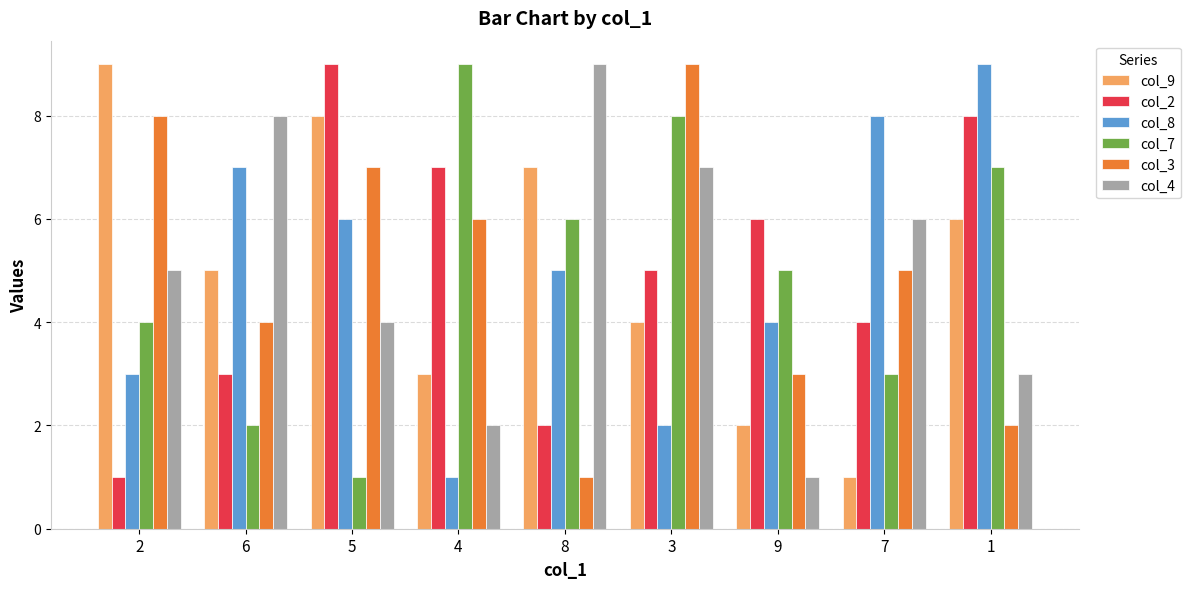

List the labels in order of col_8 value, smallest first.

4, 3, 2, 9, 8, 5, 6, 7, 1